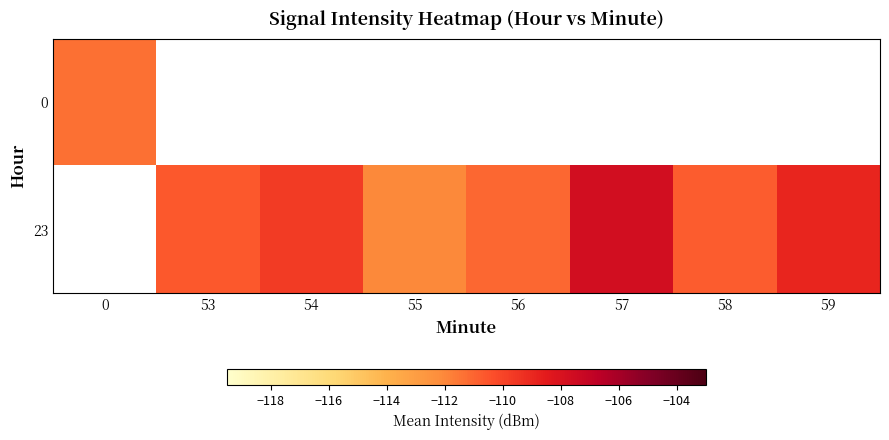

What is the highest value of the 0 series?

-111.3